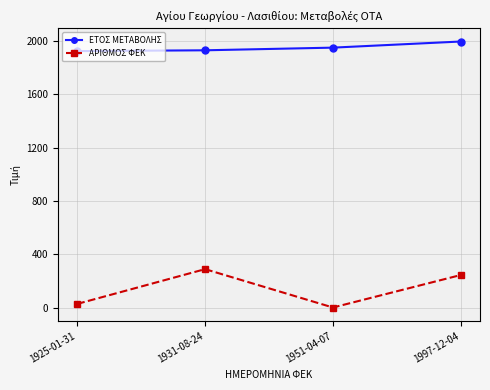

Is this an area chart (filled region under the line)?

No